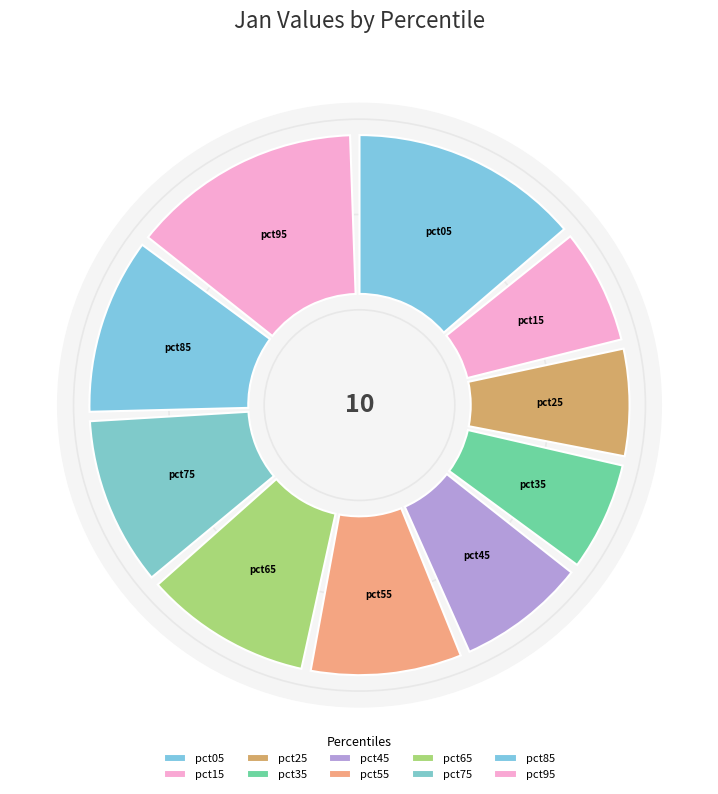

Rank the categories by value from highest to lowest.

pct95, pct05, pct85, pct75, pct65, pct55, pct45, pct15, pct35, pct25